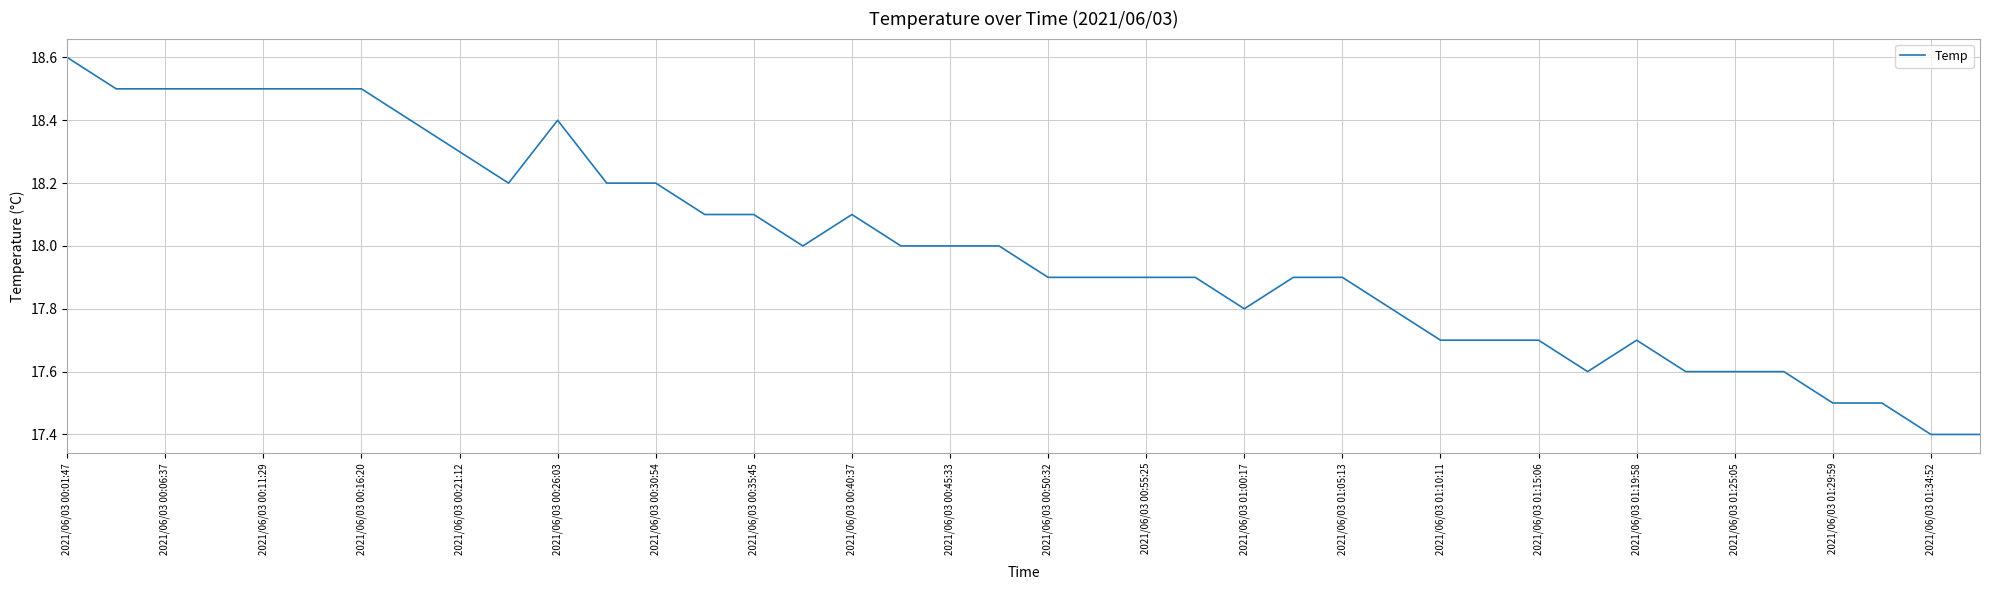

True or false: there are more than 2 points higher than both neighbors.

True